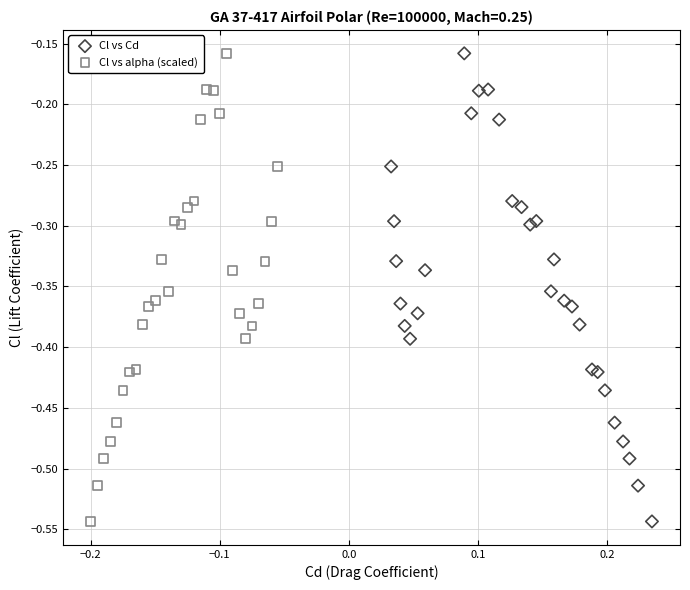

What are all the series names shown in the legend?

Cl vs Cd, Cl vs alpha (scaled)